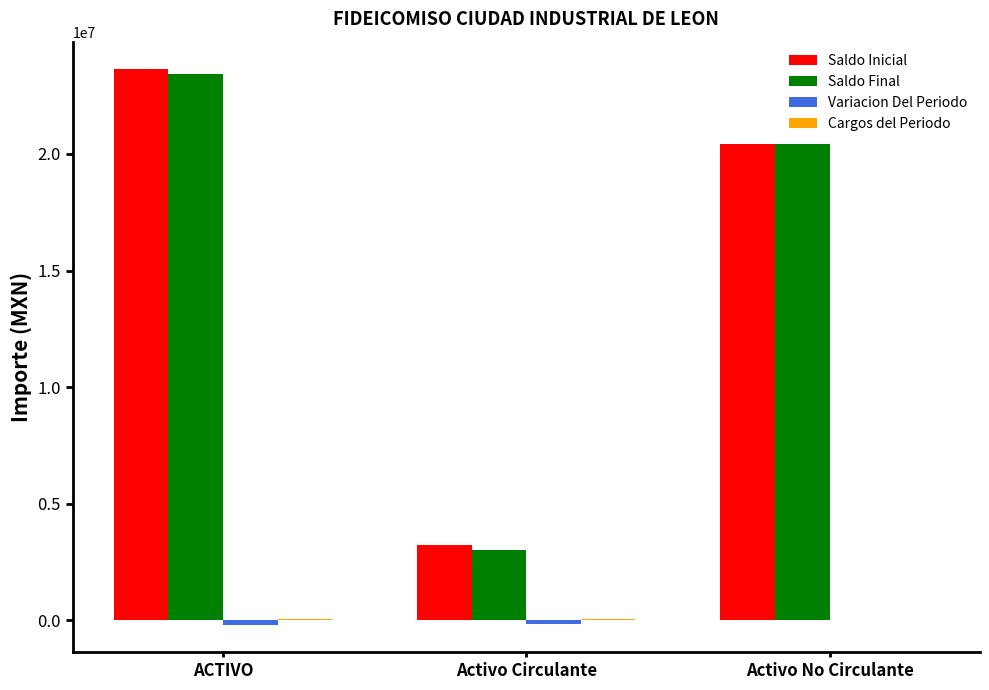

What is the sum of the Saldo Inicial values at ACTIVO and Activo Circulante?

26837186.6